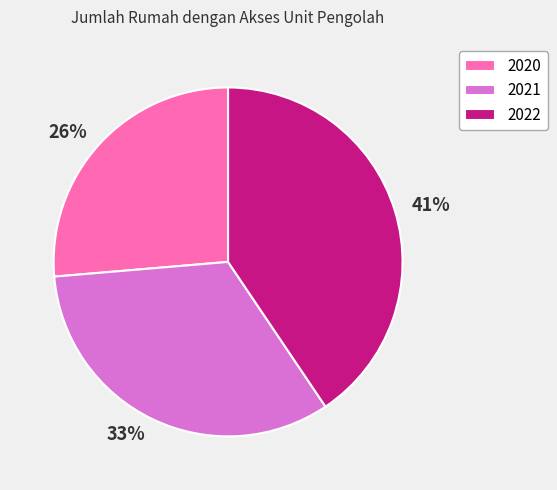

Rank the categories by value from highest to lowest.

2022, 2021, 2020